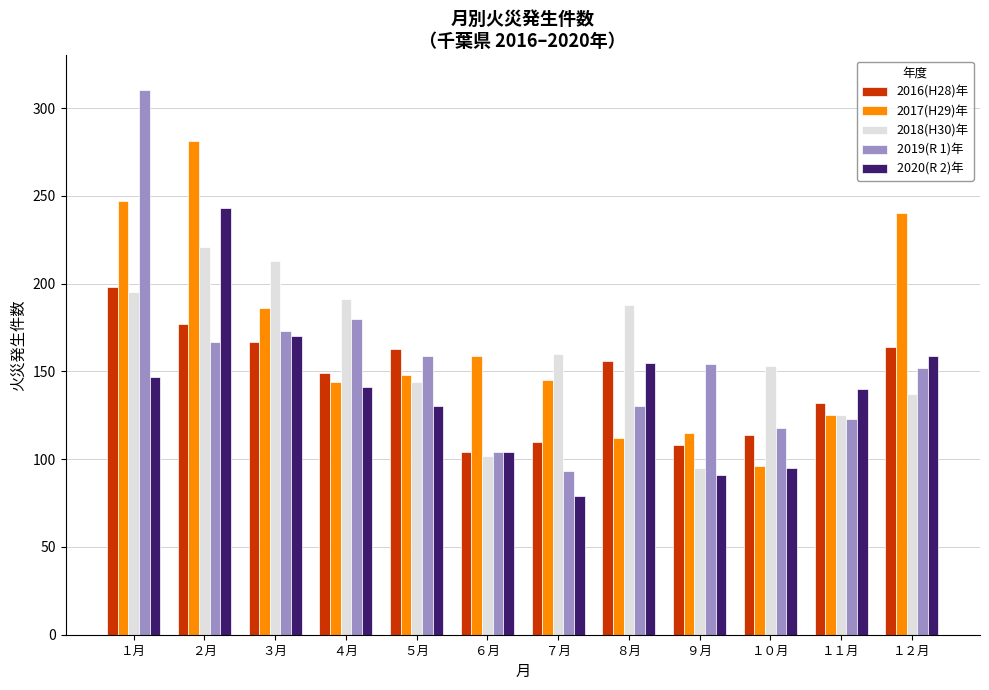

What position from the left is ７月?

7